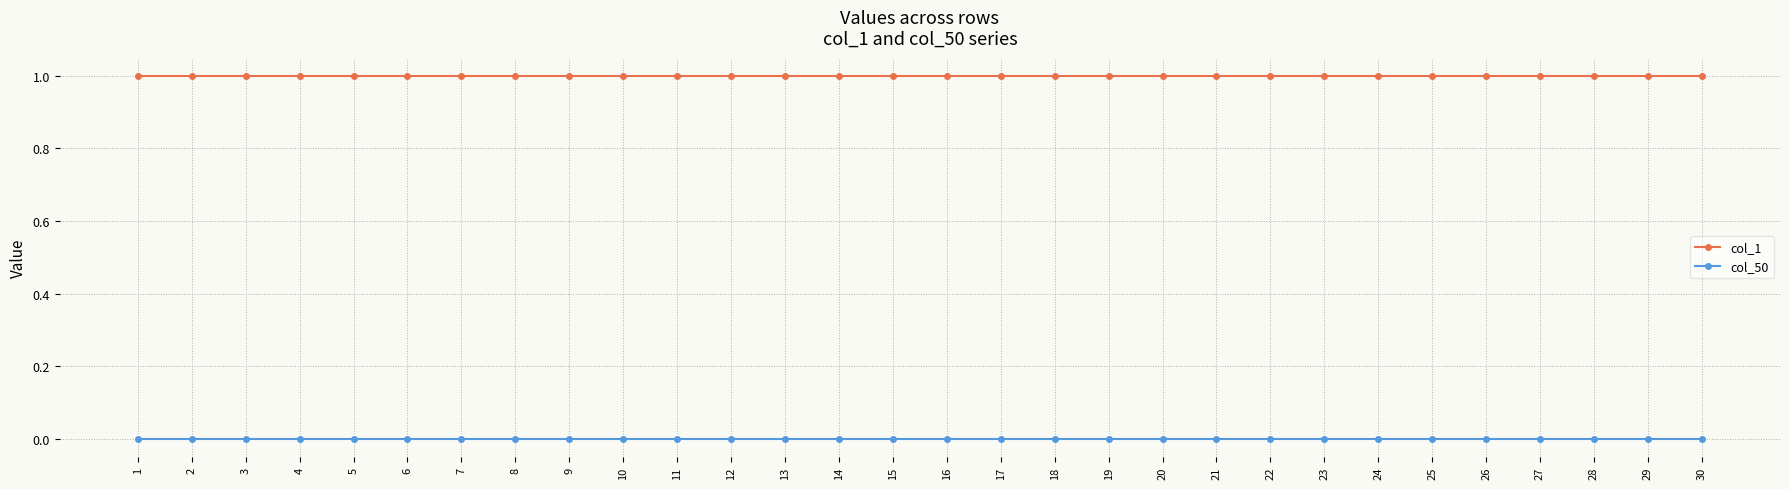

List the series in order of their overall mean, lowest first.

col_50, col_1